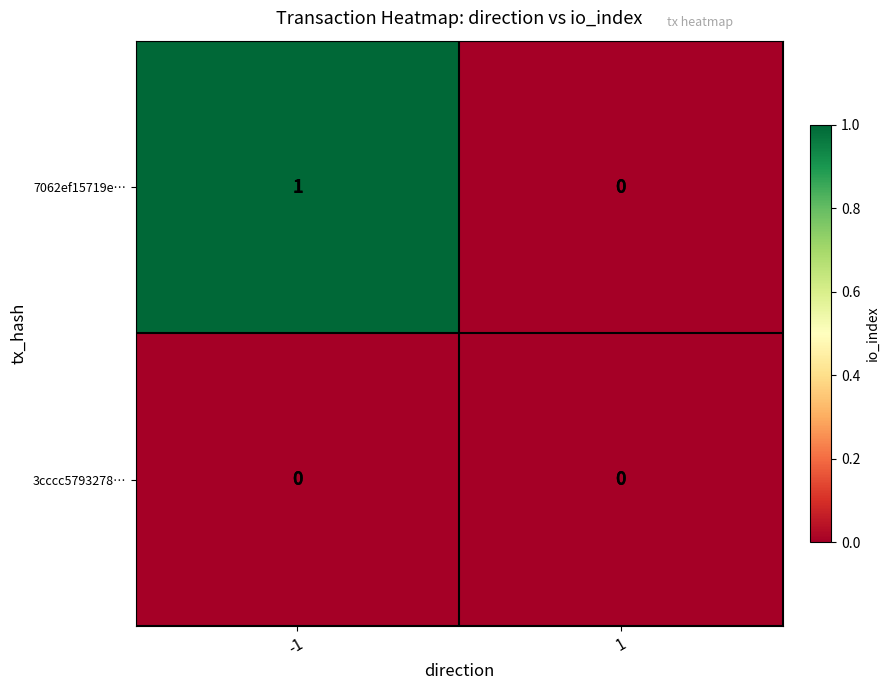

What is the difference between the highest and lowest values at -1?

1